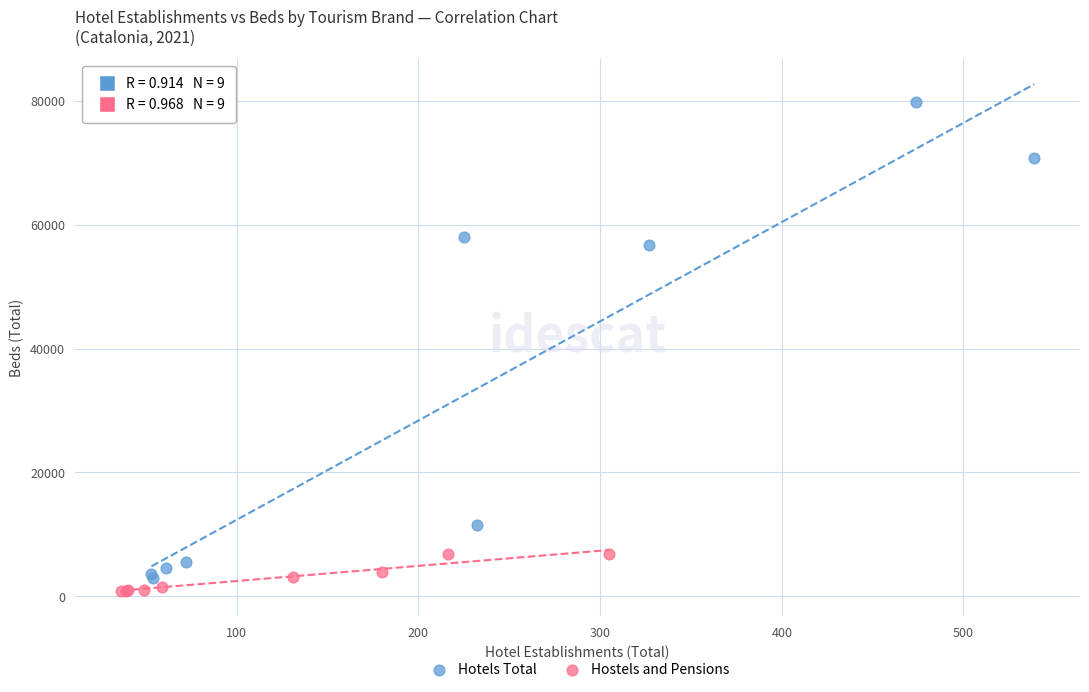

Which series has the widest spread of Y values?

Hotels Total